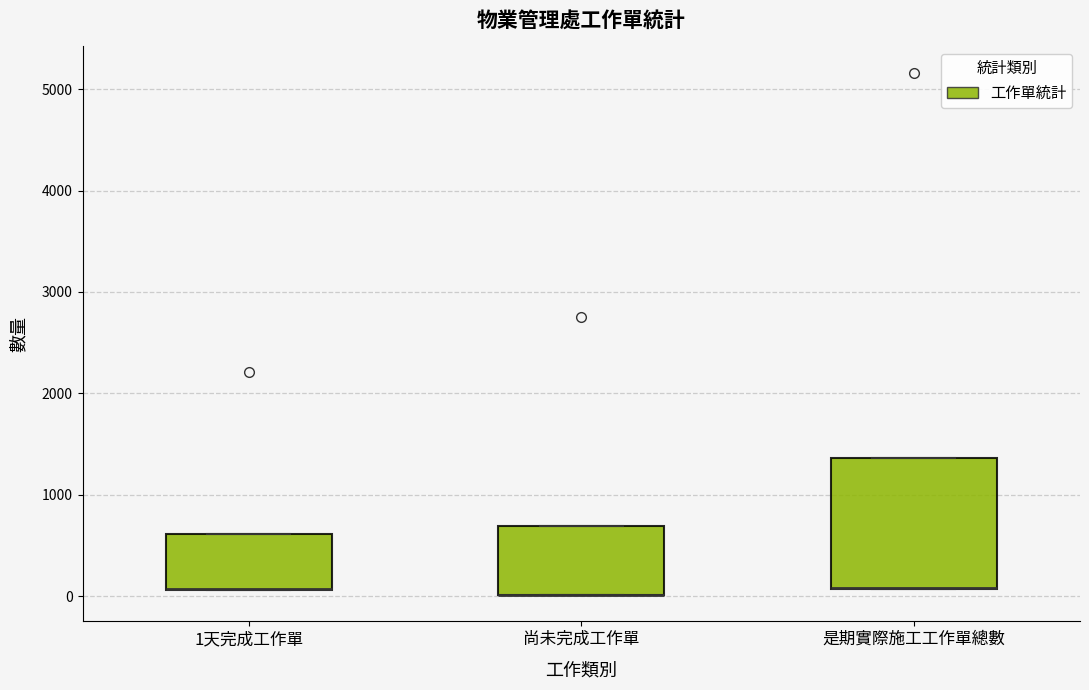

Where is the upper edge of the box for 1天完成工作單 on the y-axis? The values are not printed on the chart, so give them approximately, as read against the axis.

600